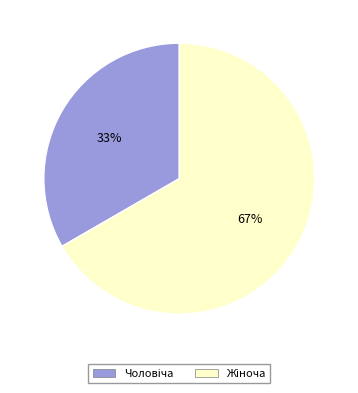

Does any single category account for the majority?

Yes